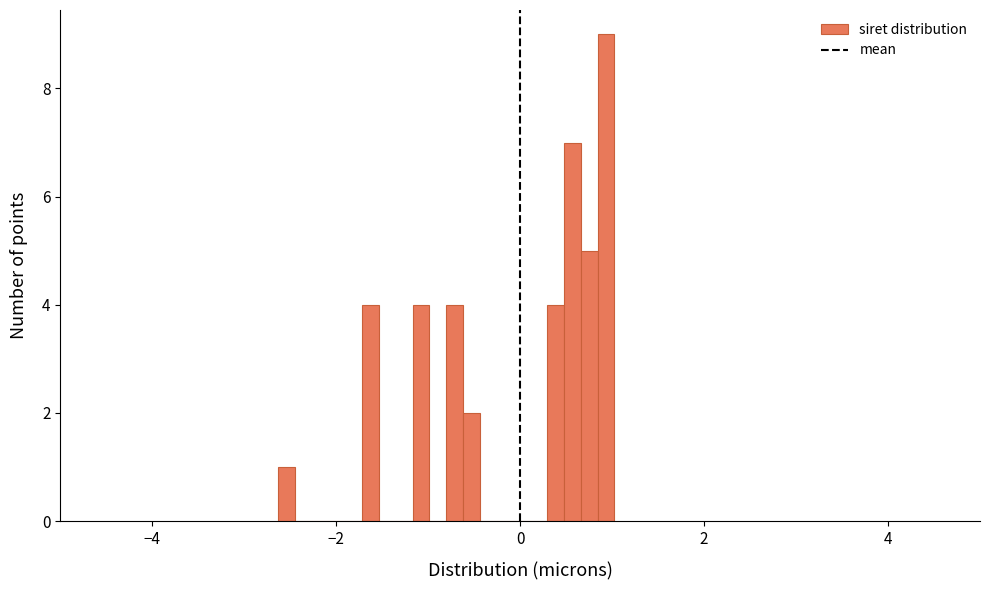

Read against the x-axis, roughly where is the centre of the tallest bar?

1.0